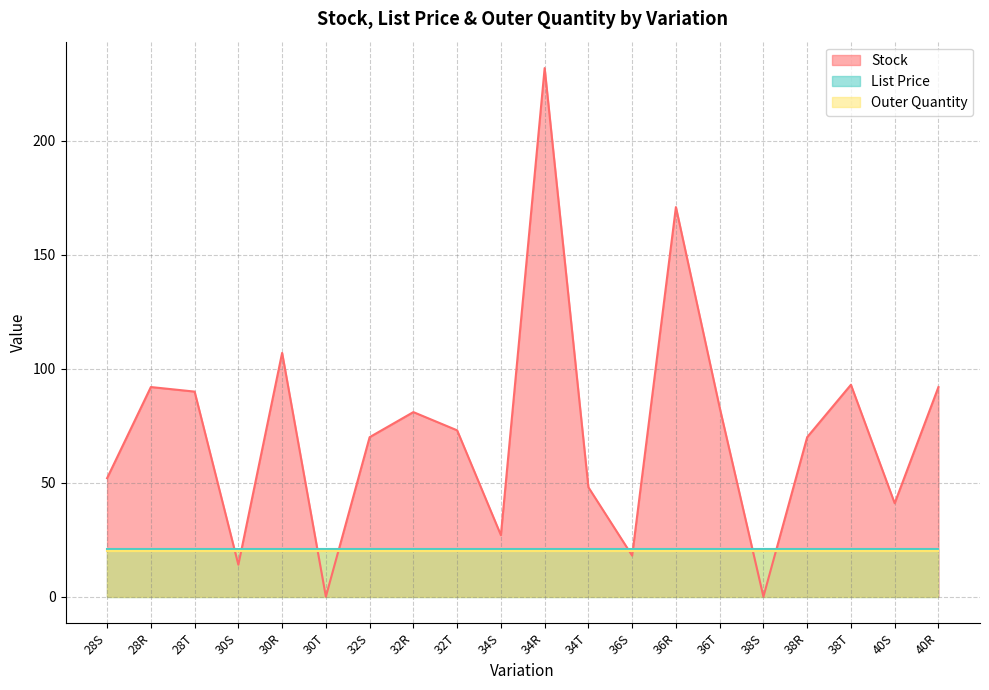

What is the label of the 6th point from the right?

36T